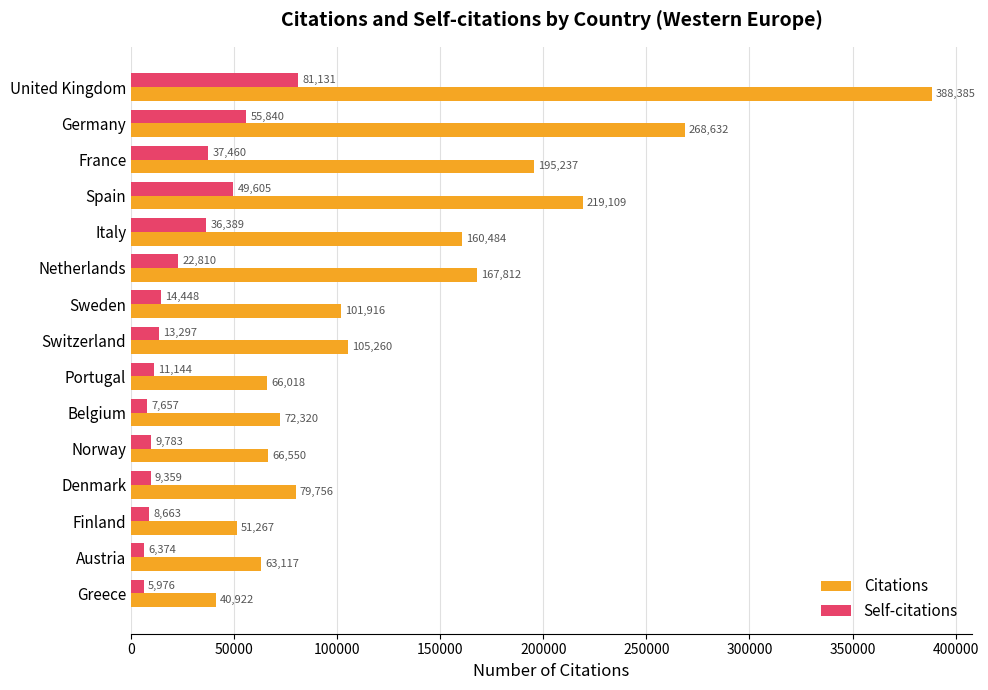

The Self-citations series shows 37460 at France. True or false?

True